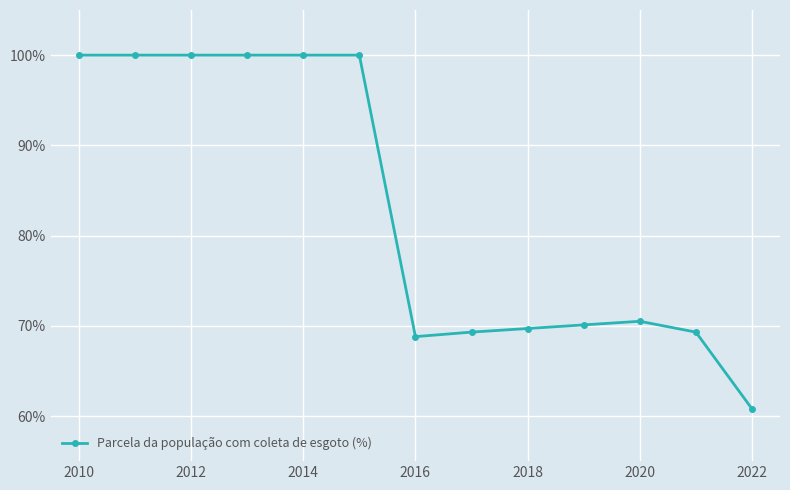

What is the maximum value shown in the chart?

100.0